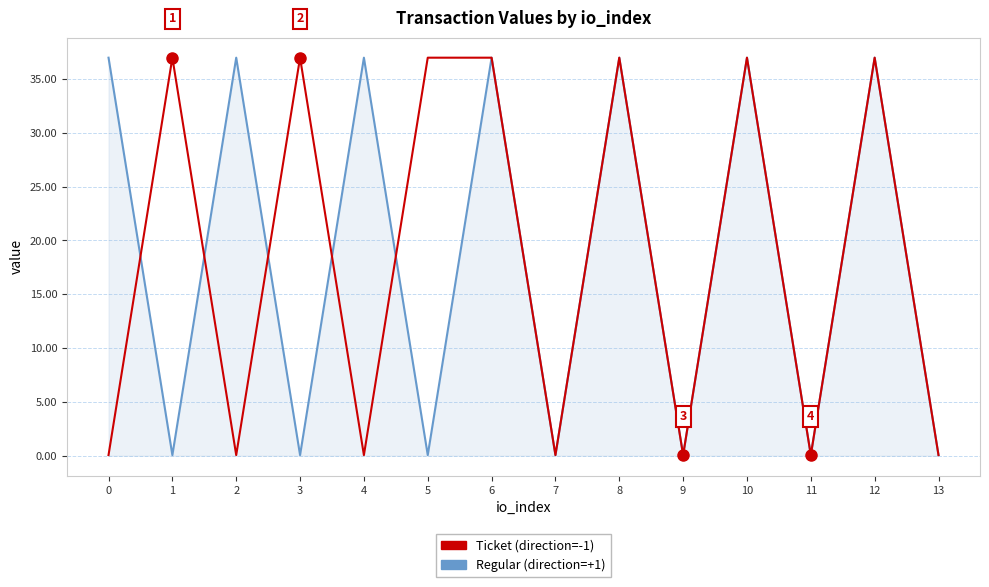

What is the maximum value shown in the chart?

37.0